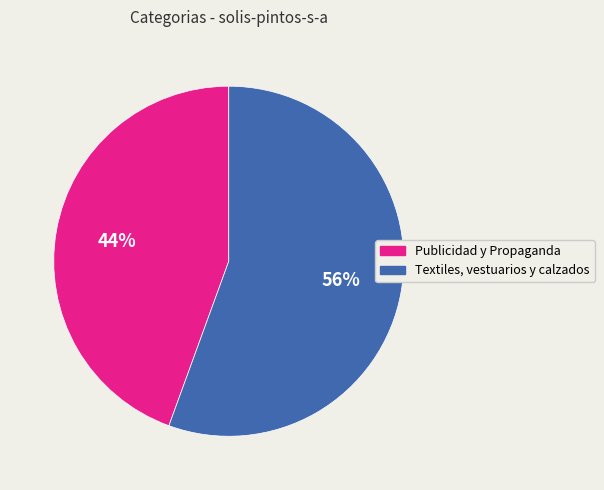

How many slices are in this pie chart?

2